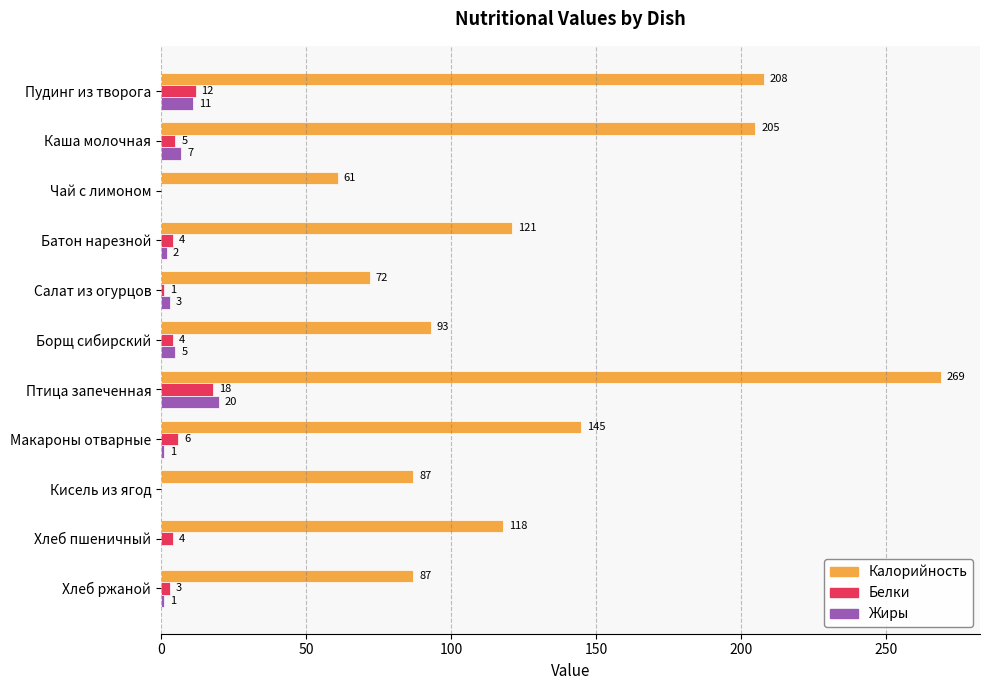

At which category is the sum across all series the highest?

Птица запеченная